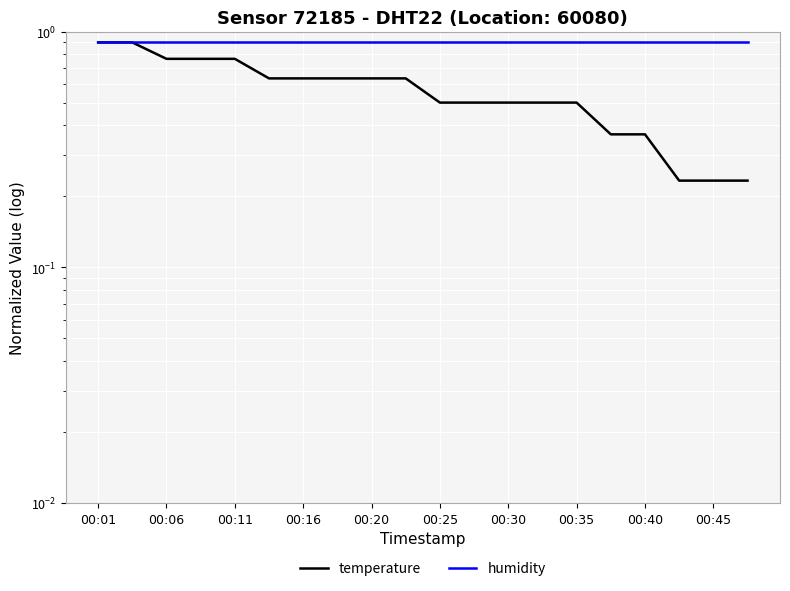

At which label does humidity reach its minimum?

00:01